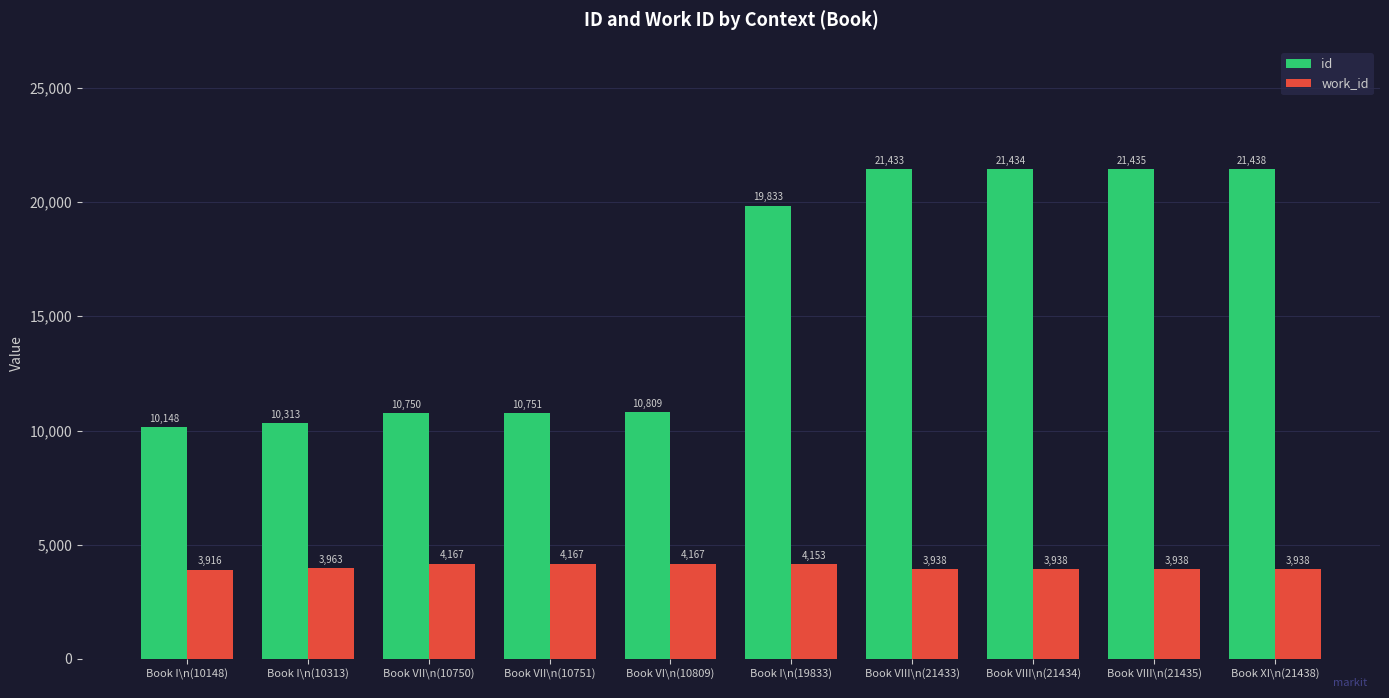

Which series has the largest total across all categories?

id